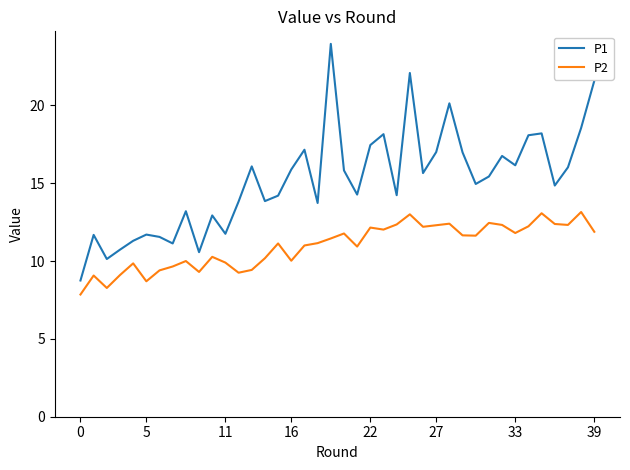

Rank the series by their average value, from lowest to highest.

P2, P1